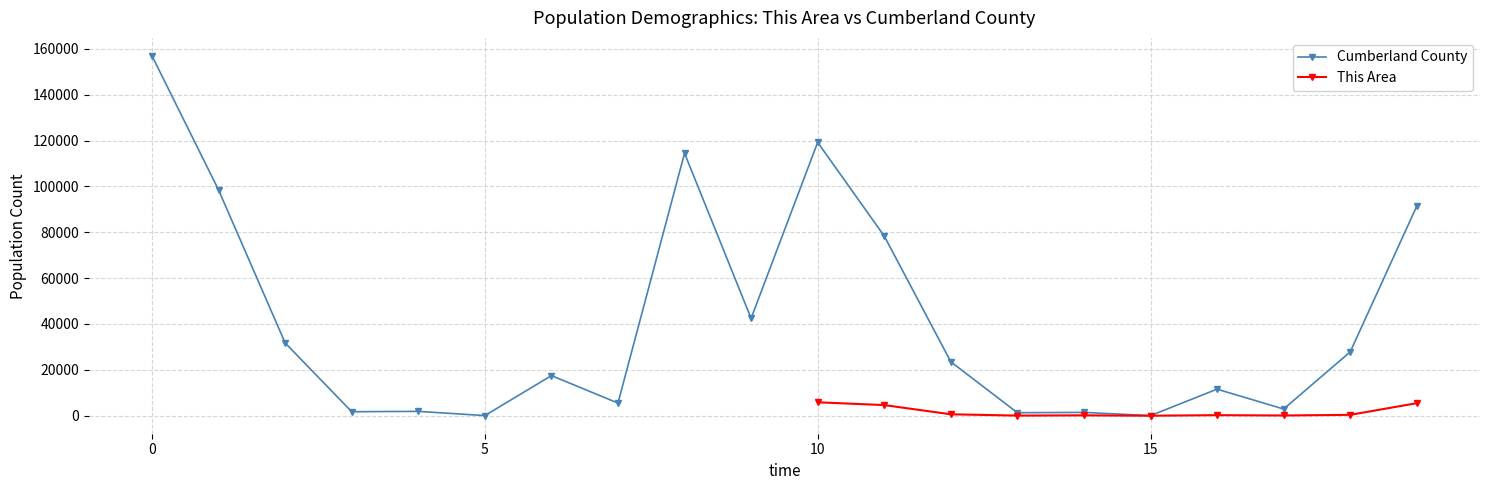

How many data points does each series have?

20